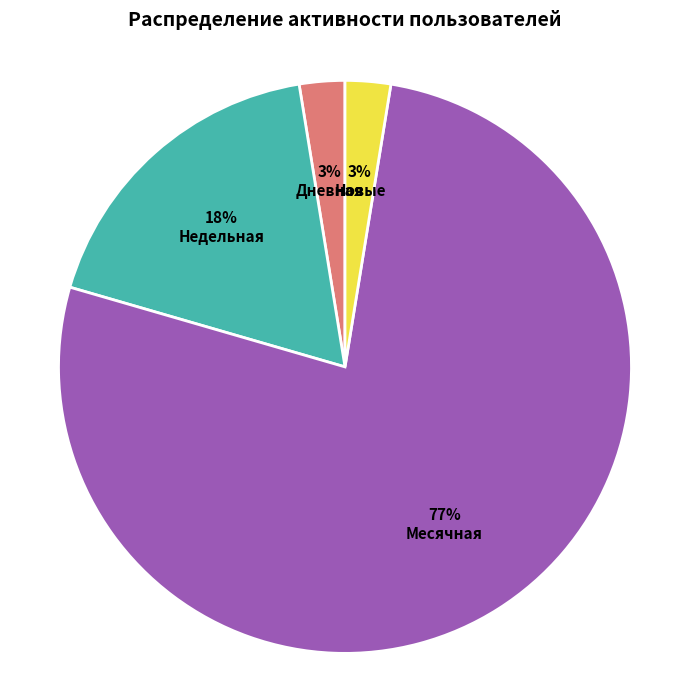

Count the number of slices in the pie.

4